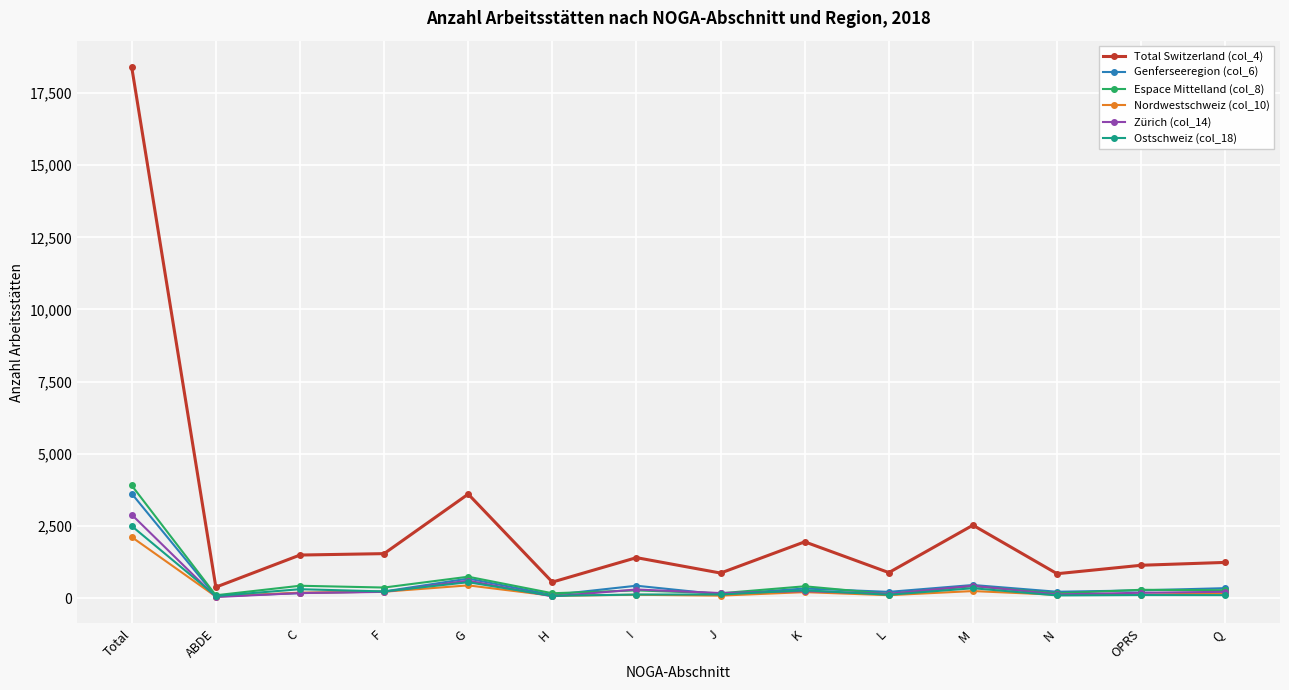

True or false: Espace Mittelland (col_8) has more than 1 interior local peaks.

True